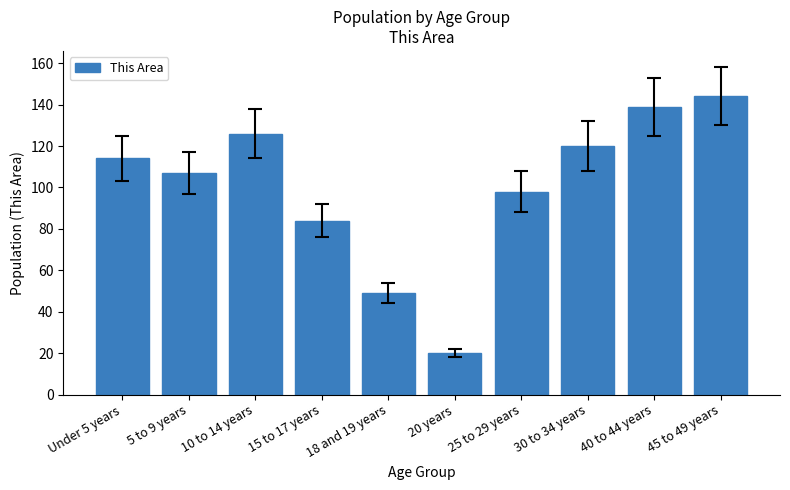

Reading left to right, what are all the values shown in this chart?

Under 5 years=114	5 to 9 years=107	10 to 14 years=126	15 to 17 years=84	18 and 19 years=49	20 years=20	25 to 29 years=98	30 to 34 years=120	40 to 44 years=139	45 to 49 years=144